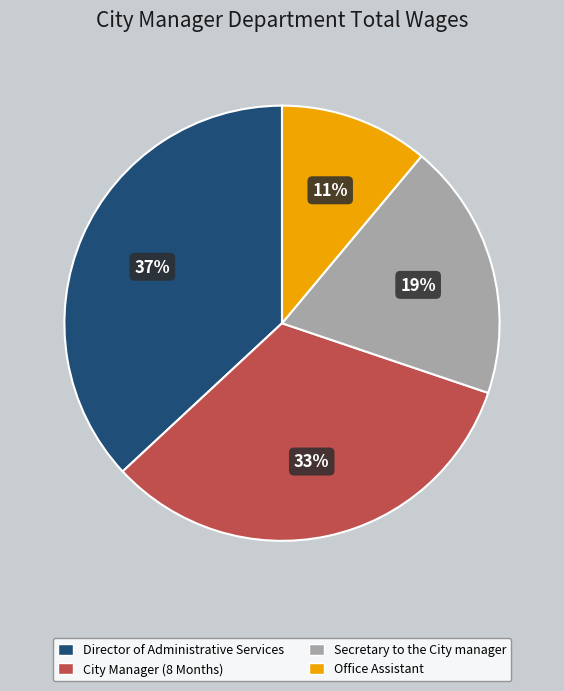

To the nearest percent, what is the difference between the largest and smallest slice percentages?

26%